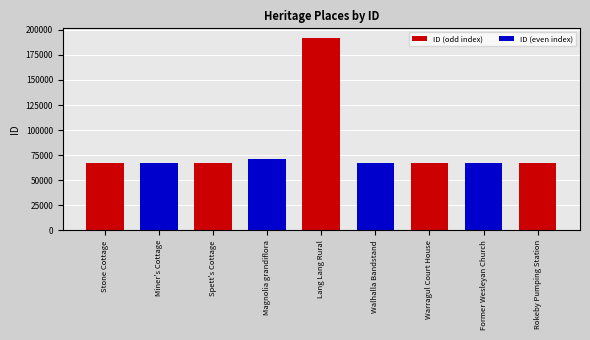

Is it true that the value at Lang Lang Rural is 191877?

True